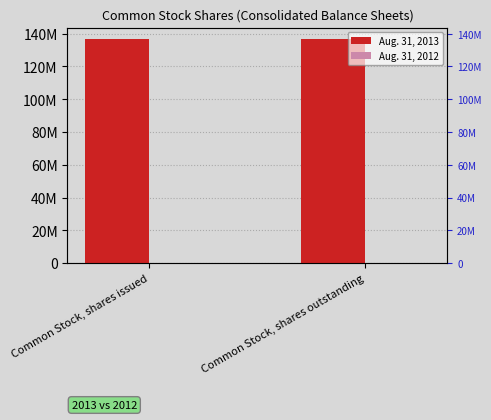

What is the value of the Aug. 31, 2013 bar at the 2nd from the left?

136936316